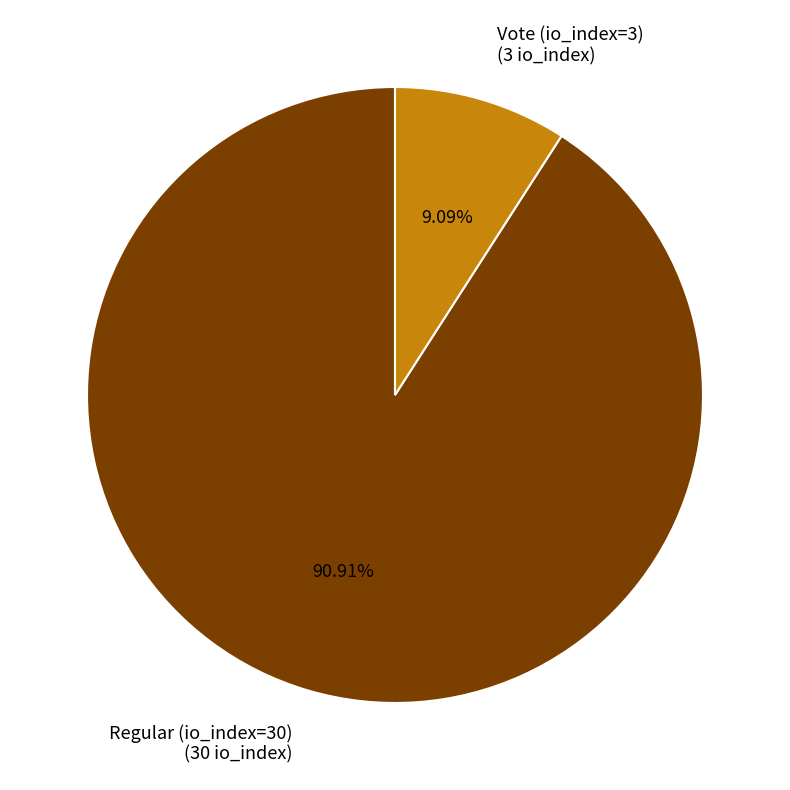

True or false: Vote (io_index=3) accounts for 9% of the total.

True